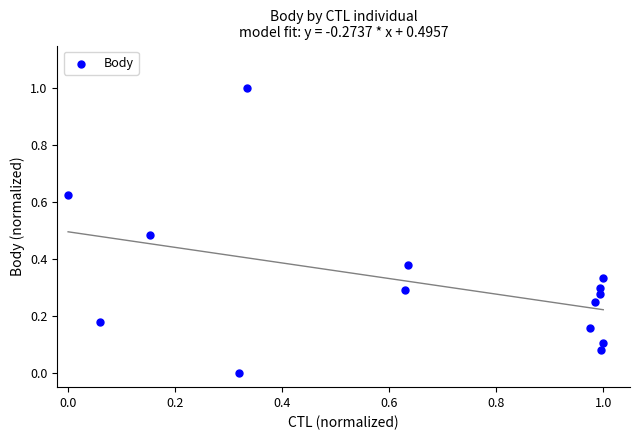

What is the range of Y values (max minus min)?

1.0